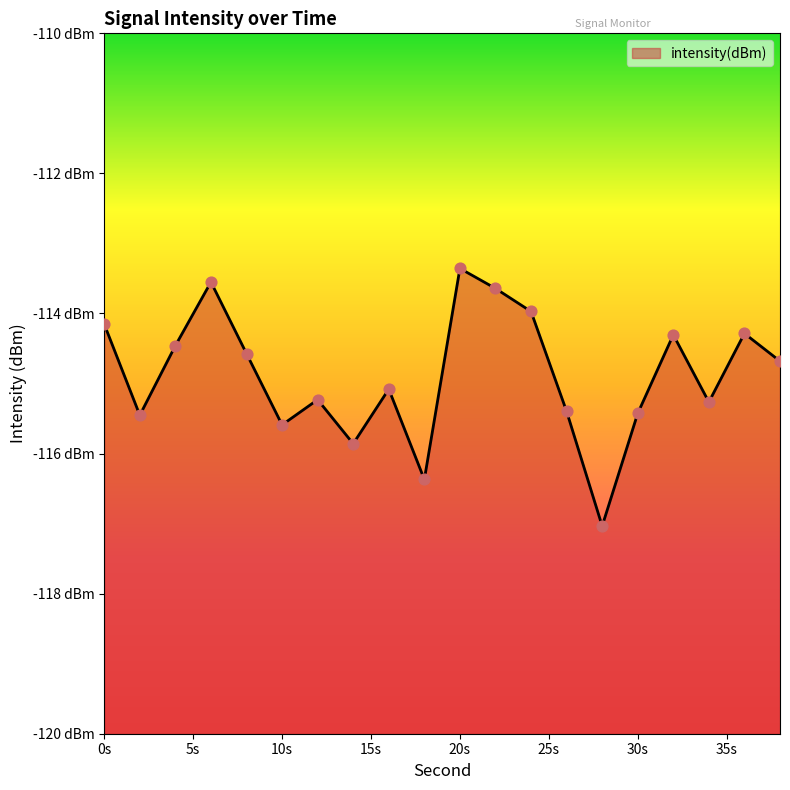

What is the change in value from 22 to 26?

-1.8